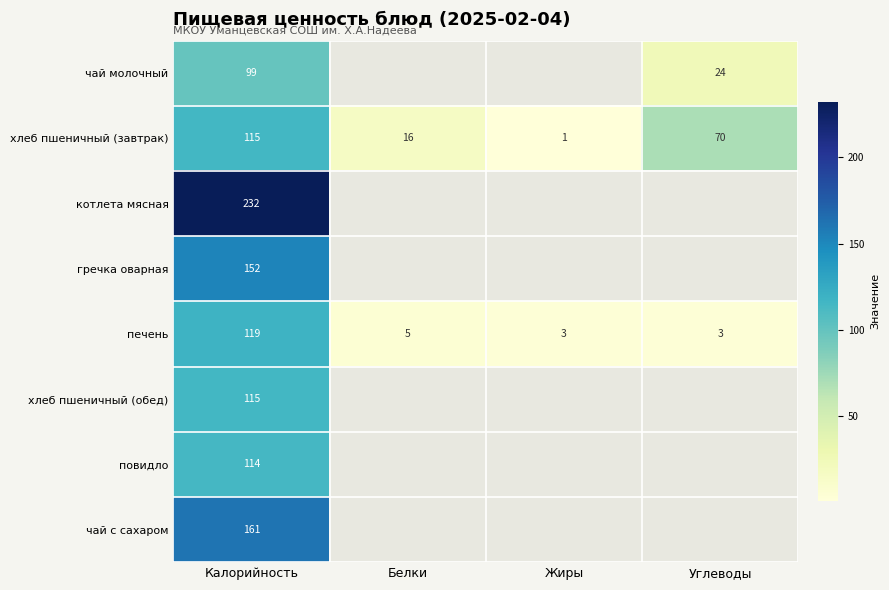

Which category has the lowest value across all series?

Жиры